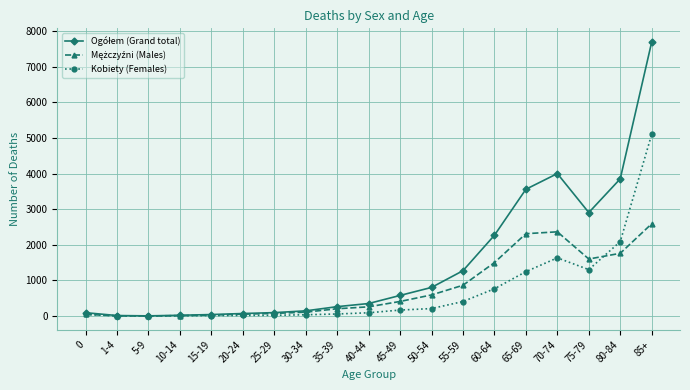

At which category is the sum across all series the highest?

85+